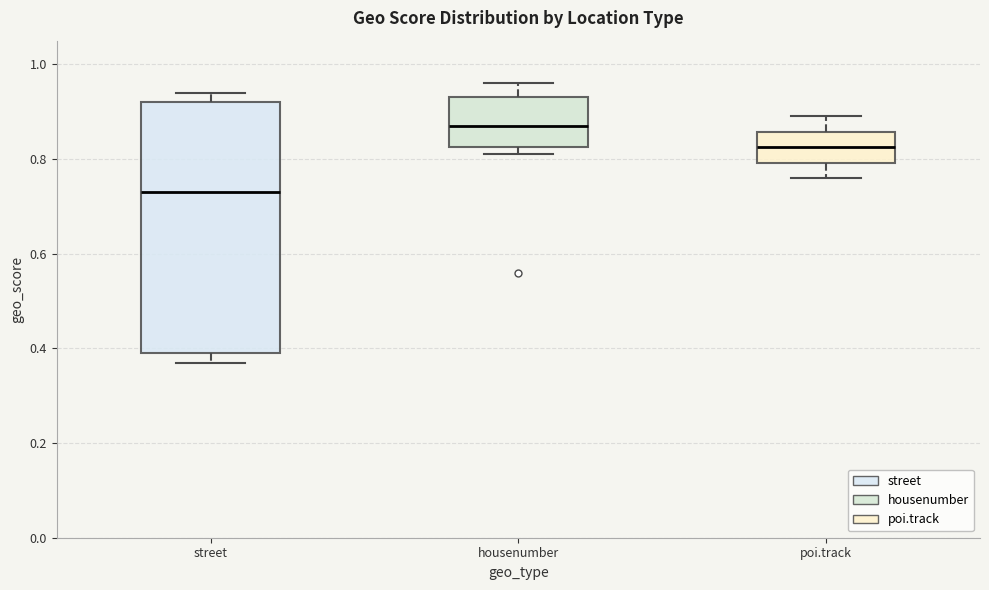

Which box has the highest median line?

housenumber